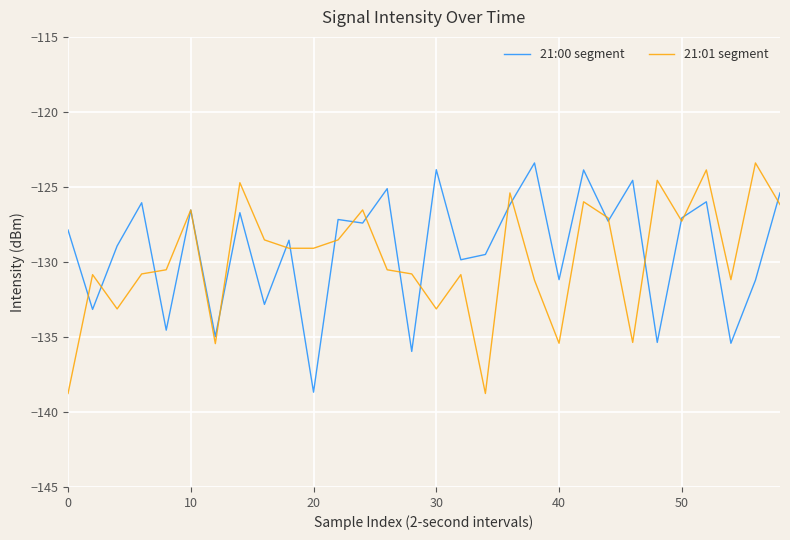

What is the lowest value of the 21:01 segment series?

-138.8